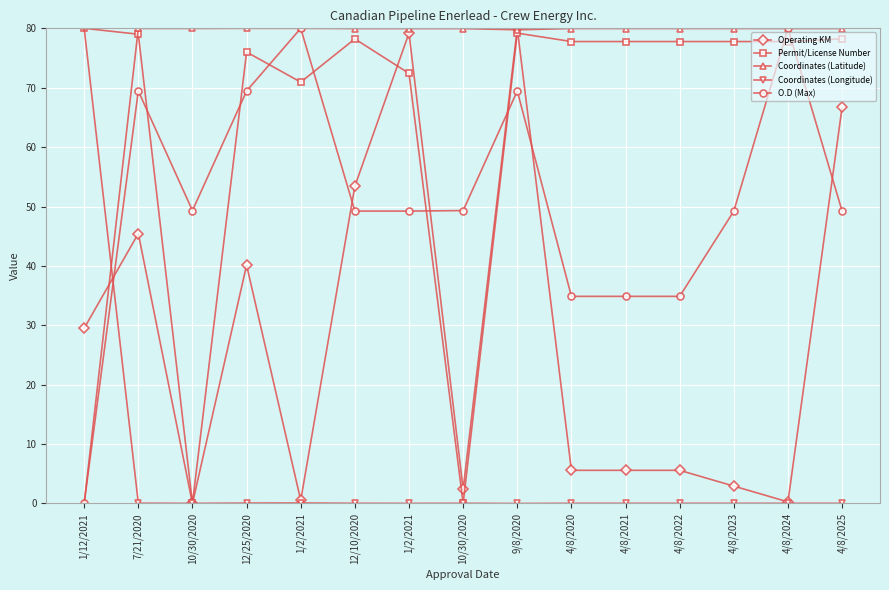

Does the chart have visible grid lines?

Yes